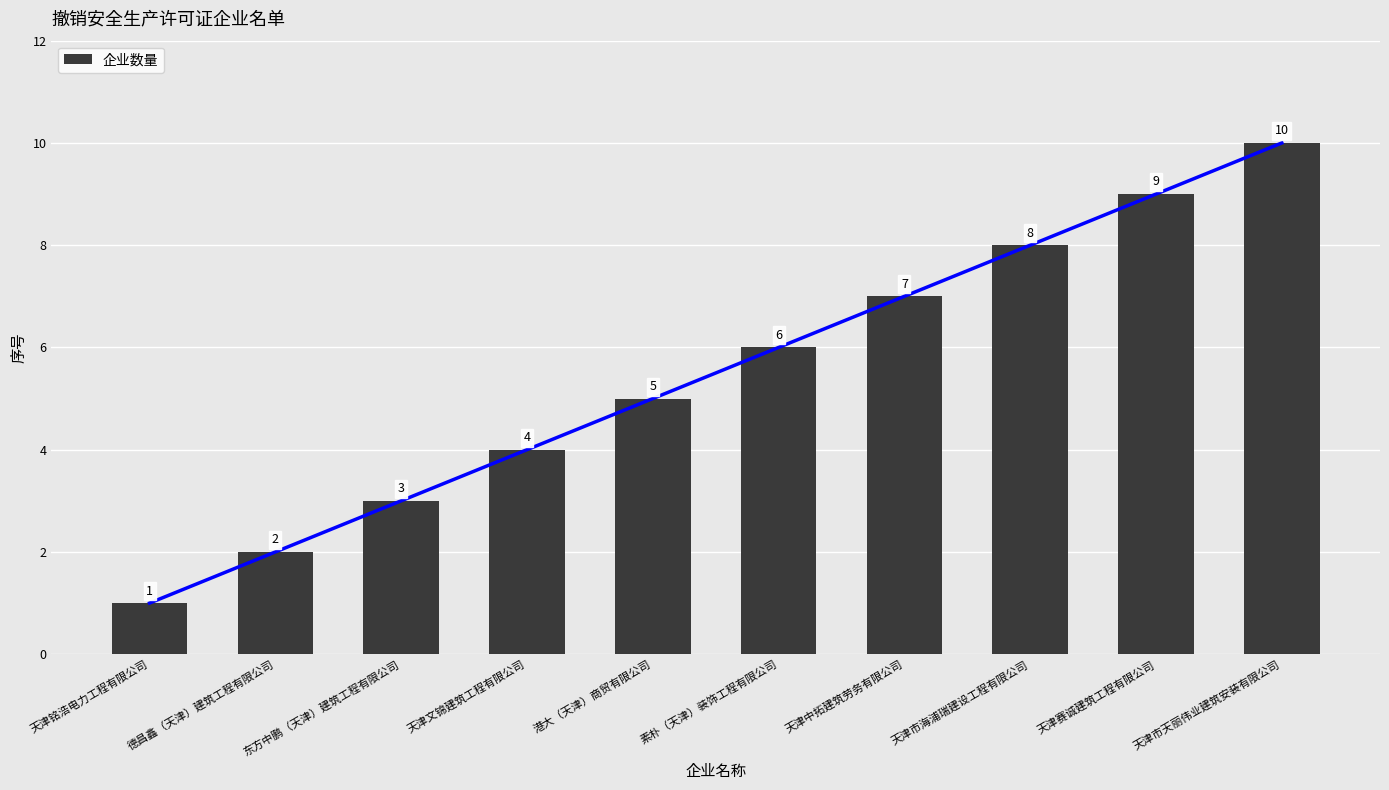

What is the change in value from 天津文锦建筑工程有限公司 to 素朴（天津）装饰工程有限公司?

+2